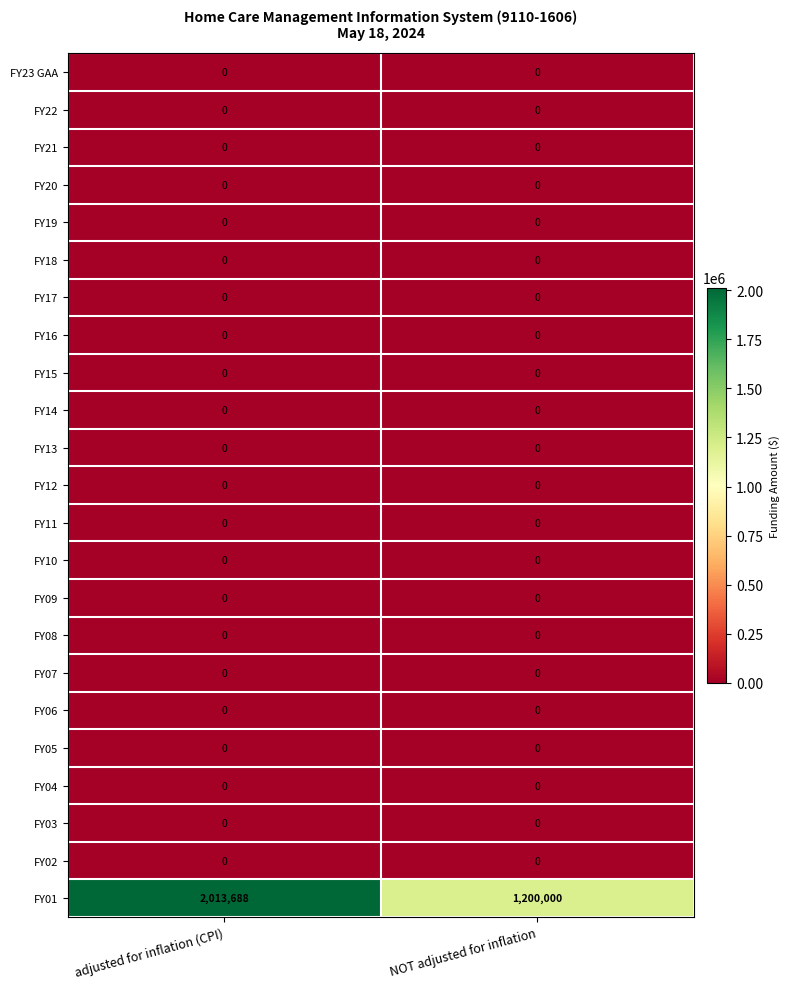

At which category is the sum across all series the highest?

adjusted for inflation (CPI)